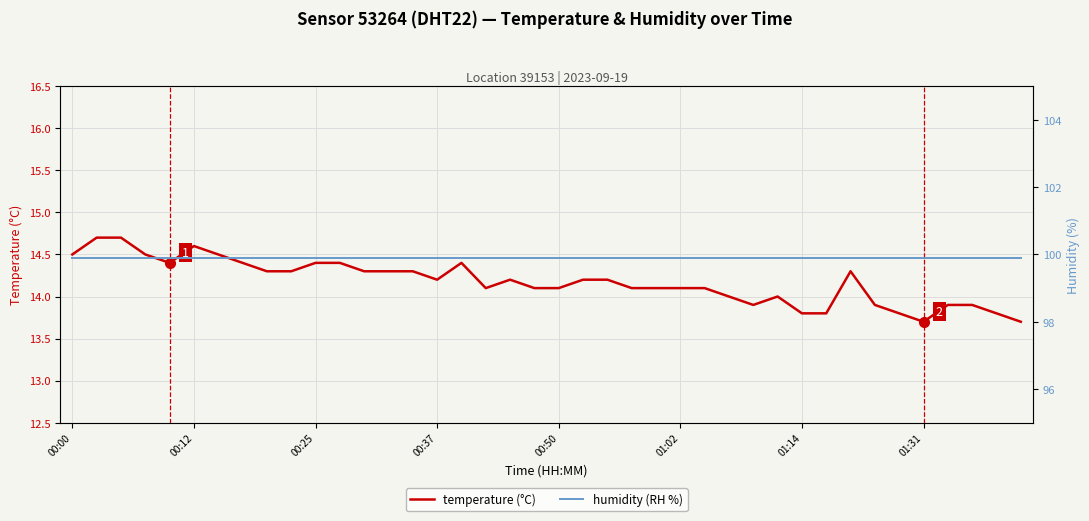

True or false: temperature (°C) and humidity (RH %) intersect in this chart.

False